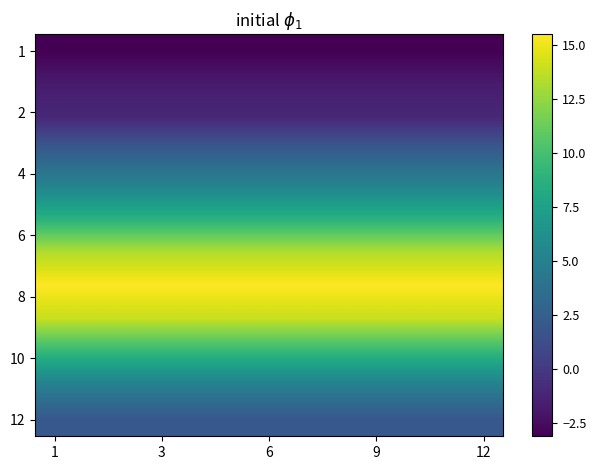

At how many categories does at least one series exceed 2?

12